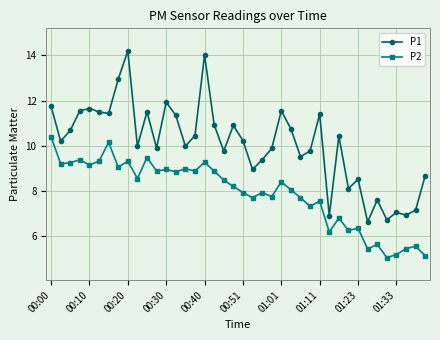

What is the average value of the P1 series?

10.1